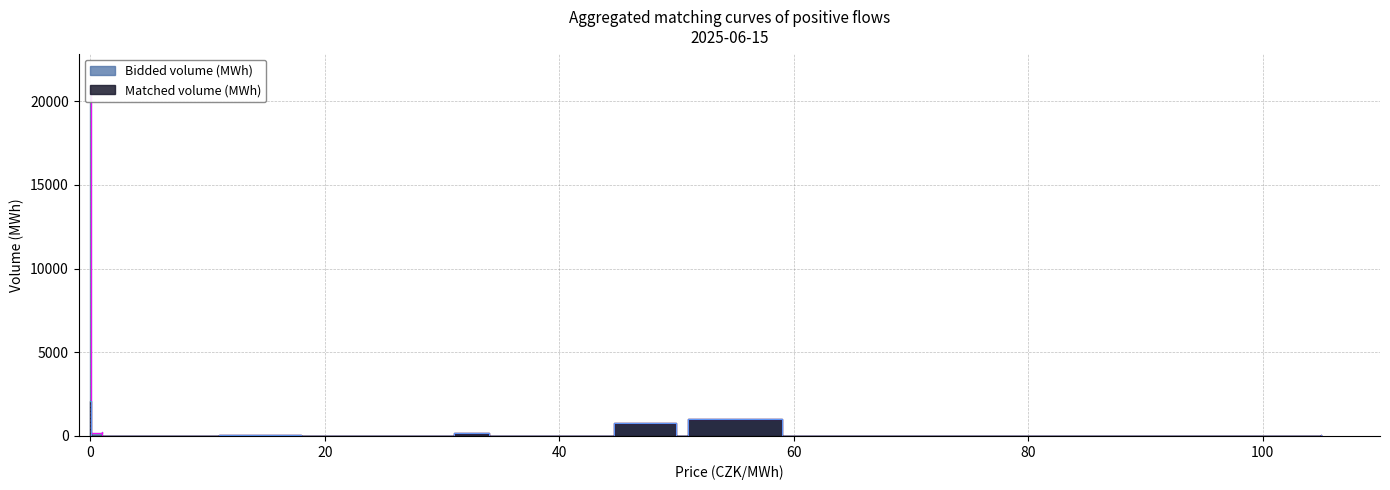

At which label does Bidded volume (MWh) reach its minimum?

1.0